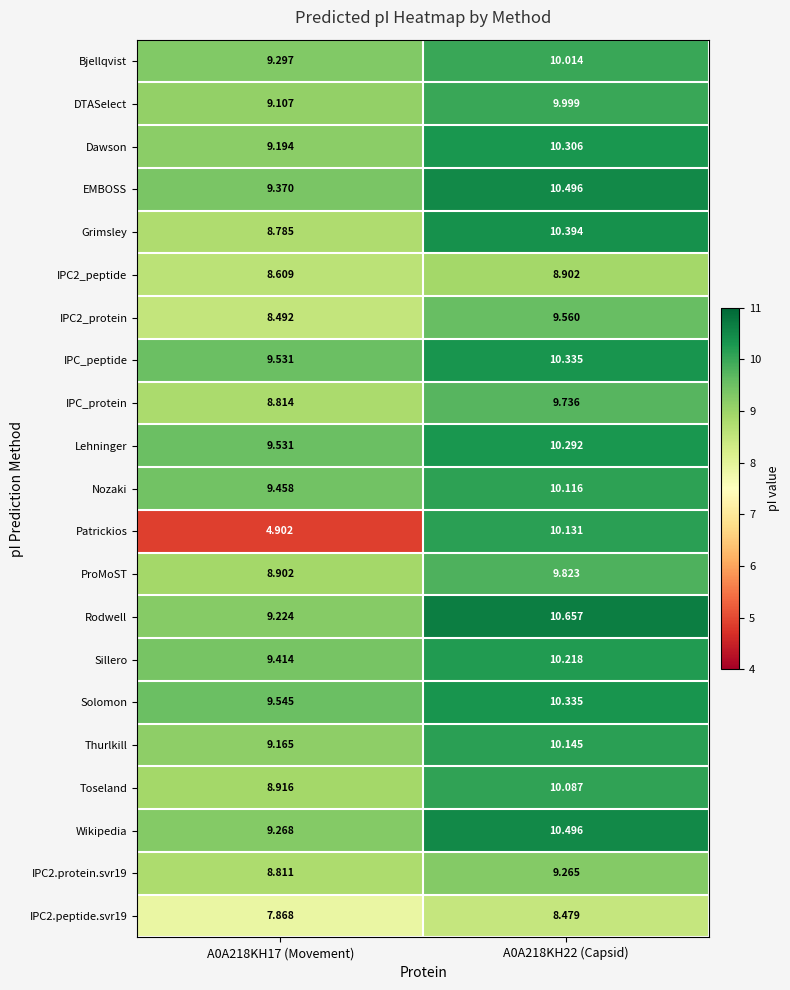

Which series changed the most between A0A218KH17 (Movement) and A0A218KH22 (Capsid)?

Patrickios